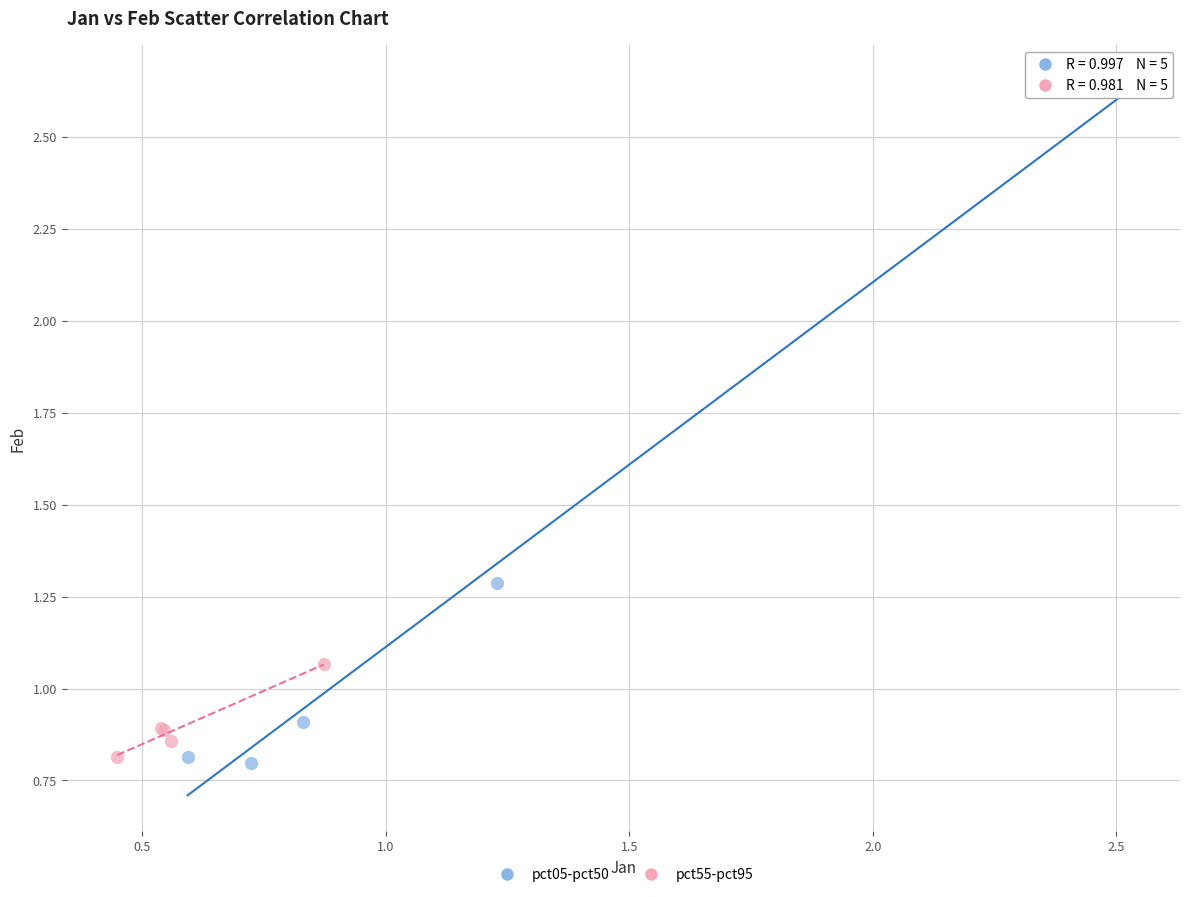

Which series reaches the maximum Y coordinate?

pct05-pct50